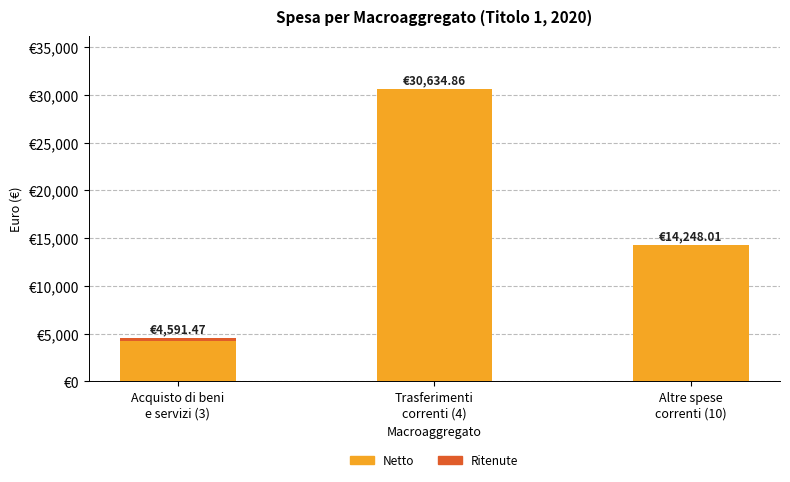

What value does the Netto series have at Trasferimenti
correnti (4)?

30634.9